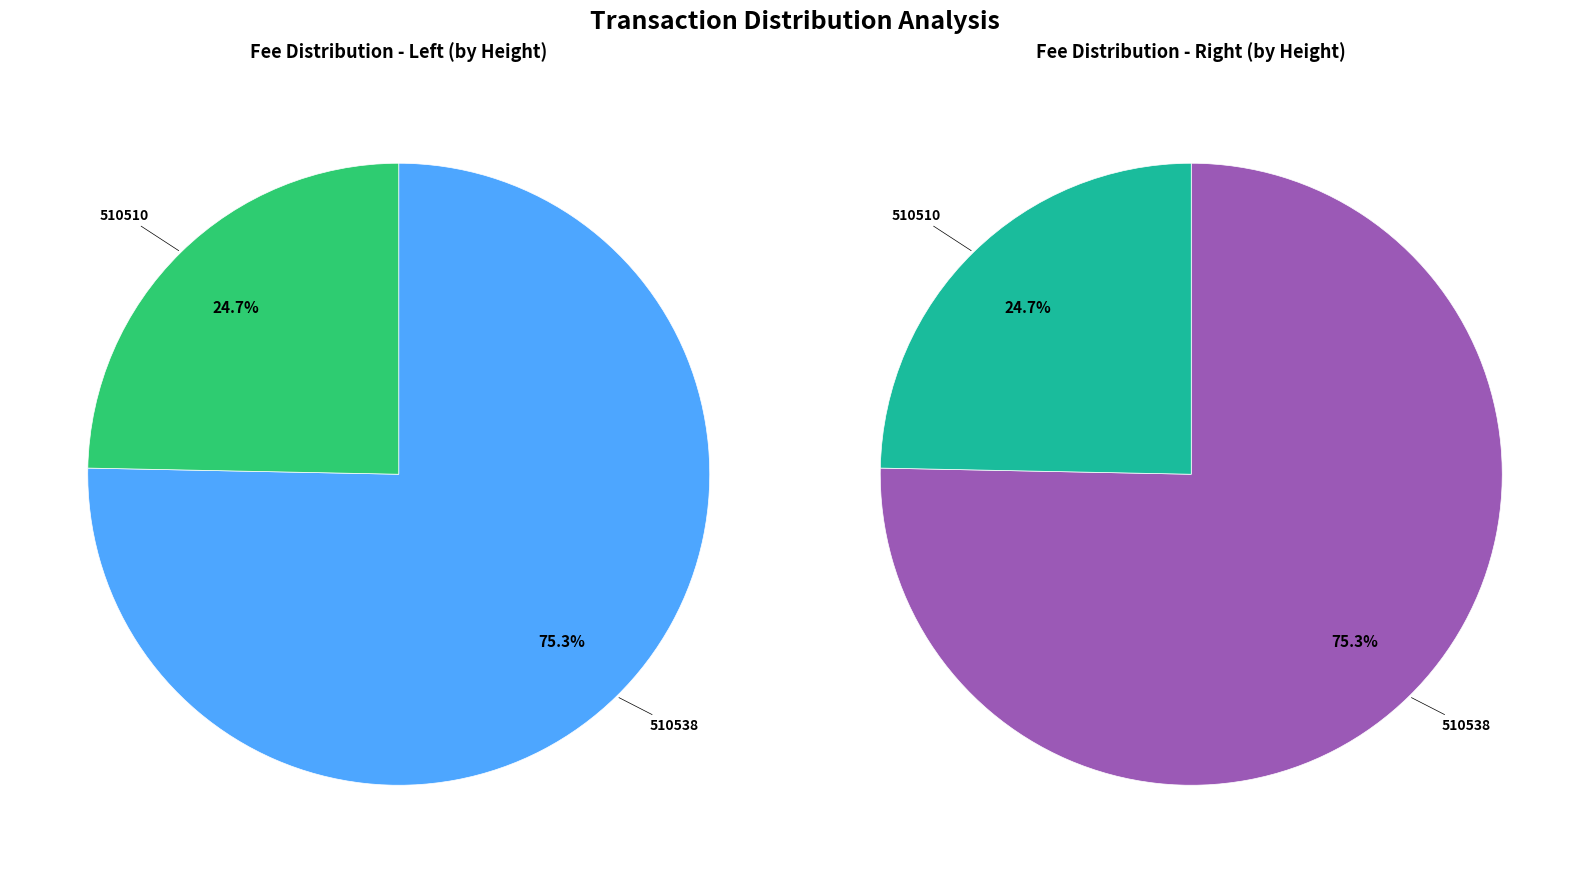

Which category accounts for the majority?

510538